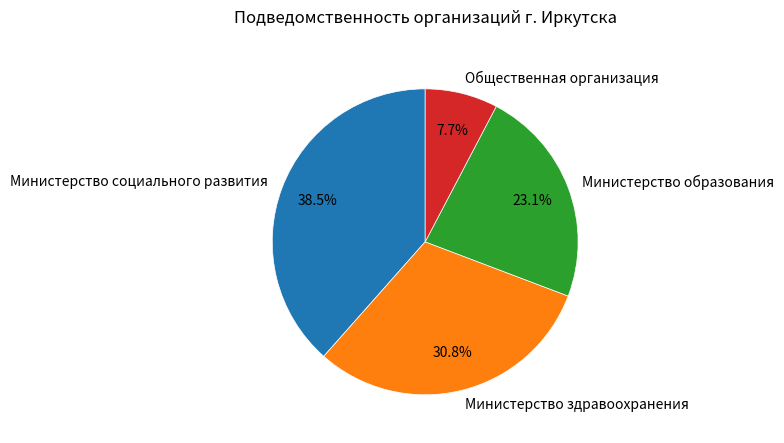

What is the smallest slice in the pie chart?

Общественная организация